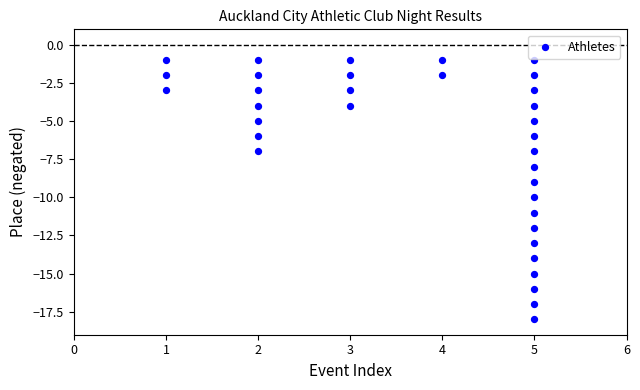

What is the range of Y values (max minus min)?

17